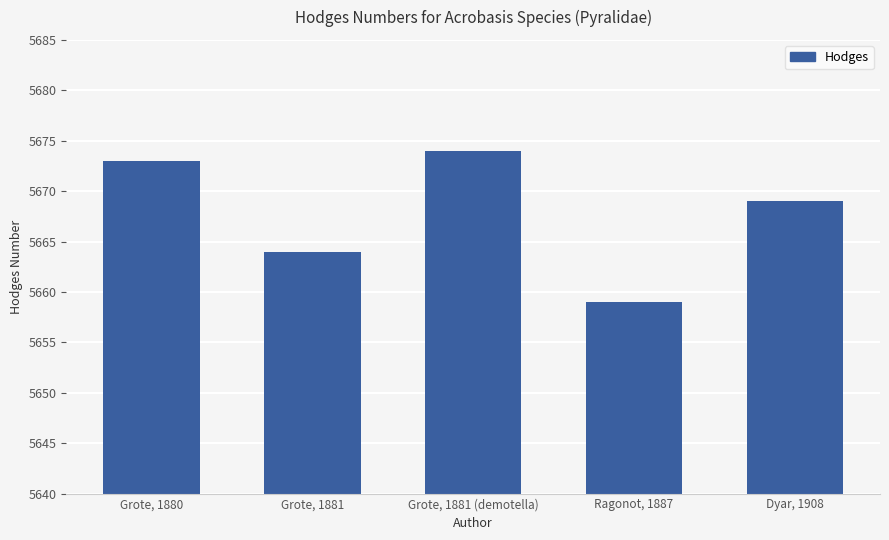

What is the difference between the maximum and second lowest values?

10